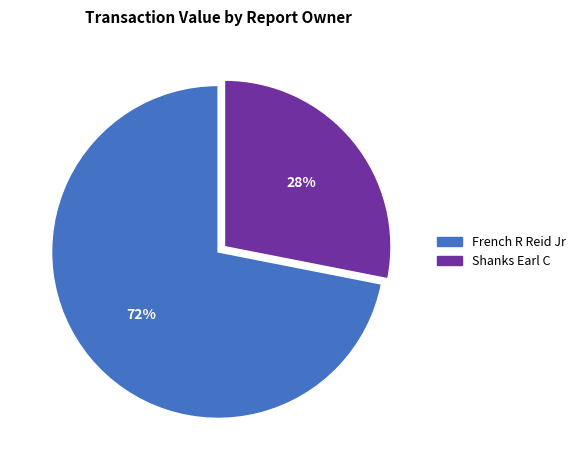

Does French R Reid Jr account for over 50% of the chart?

Yes